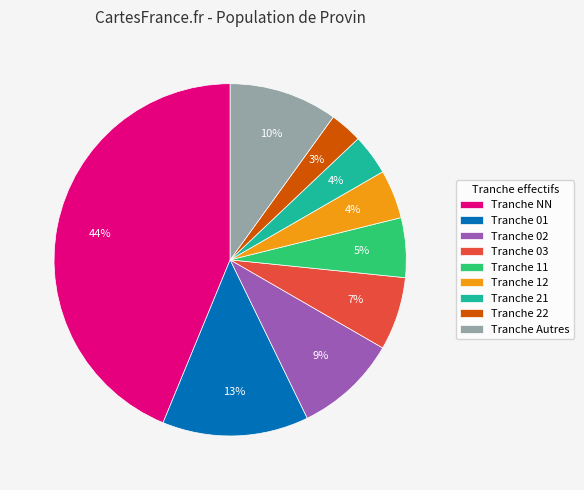

Is it true that Tranche Autres is 20% of the pie?

False